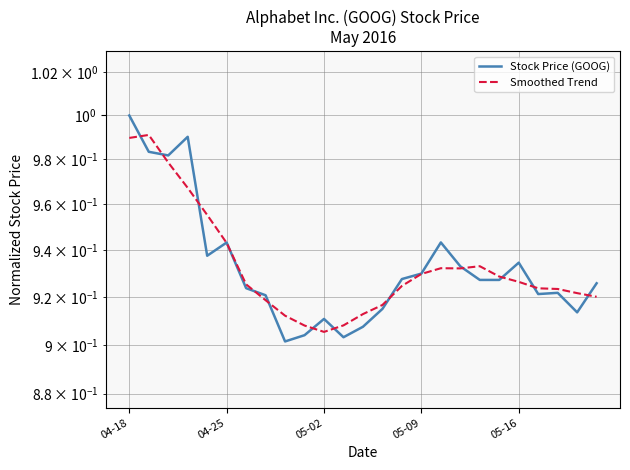

Is it true that Stock Price (GOOG) equals 0.9 at 04-25?

True